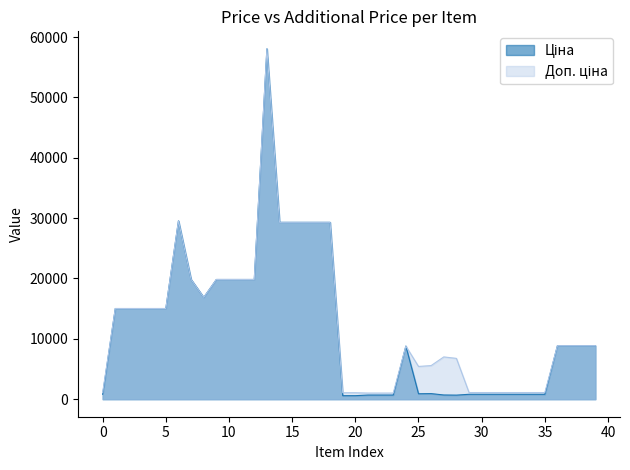

What is the difference between the Ціна values at 33 and 20?

227.0